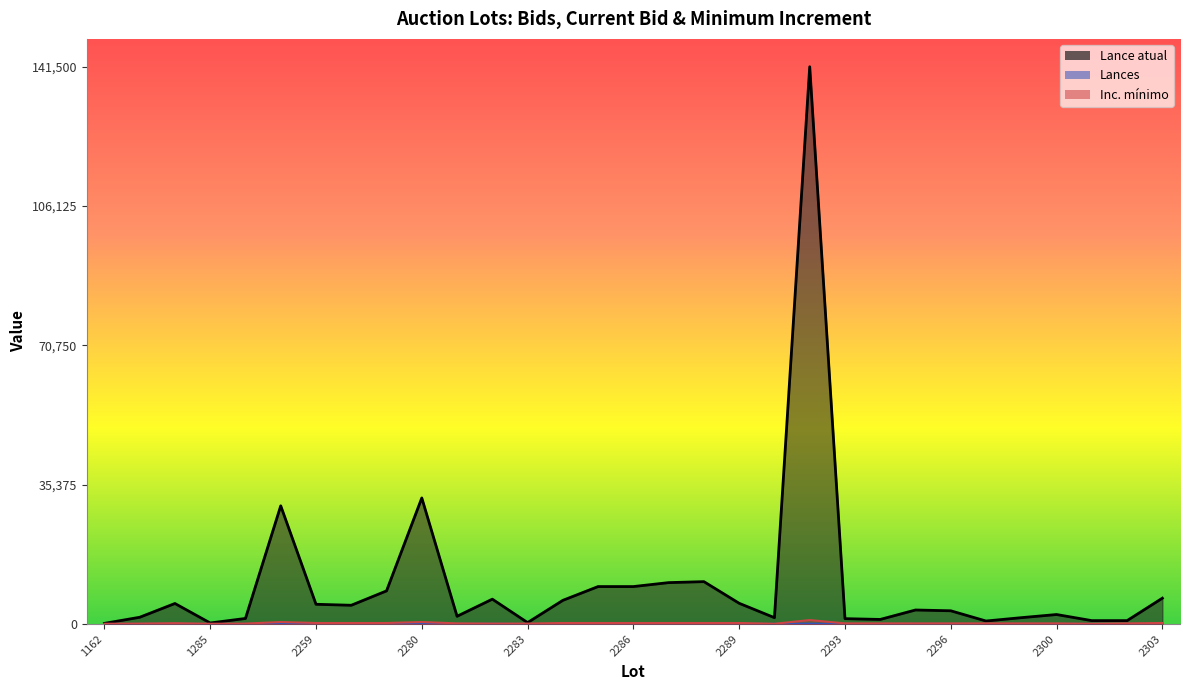

True or false: Lance atual and Lances intersect in this chart.

False